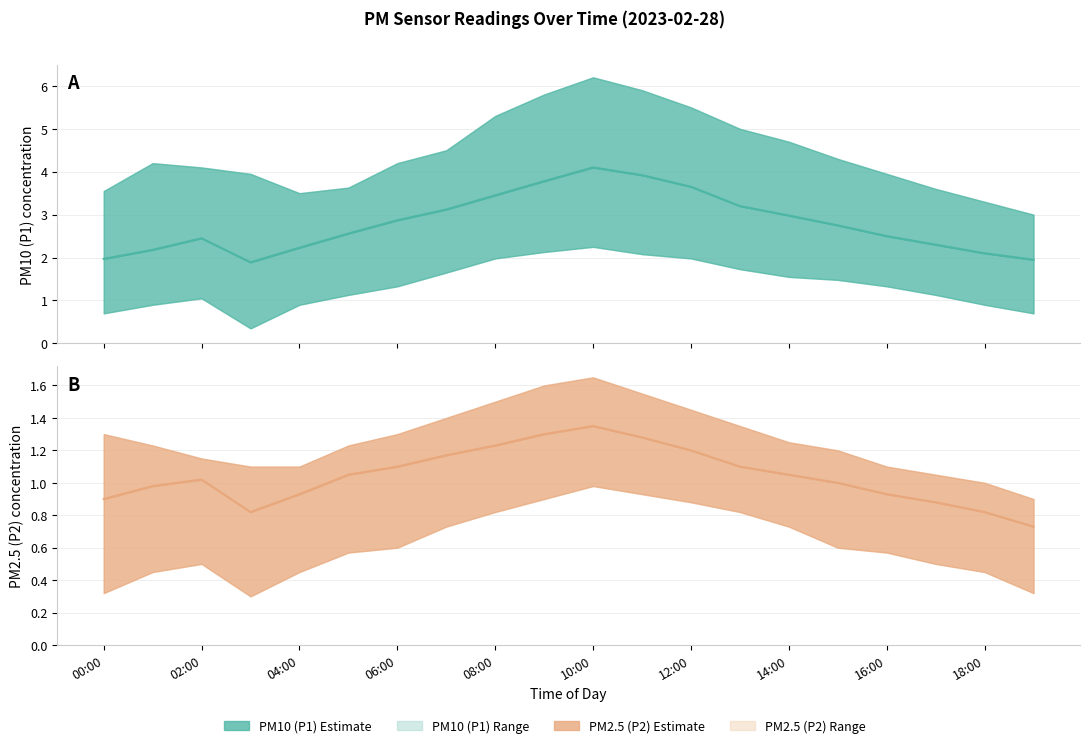

How many interior local peaks does the P1_upper series have?

2